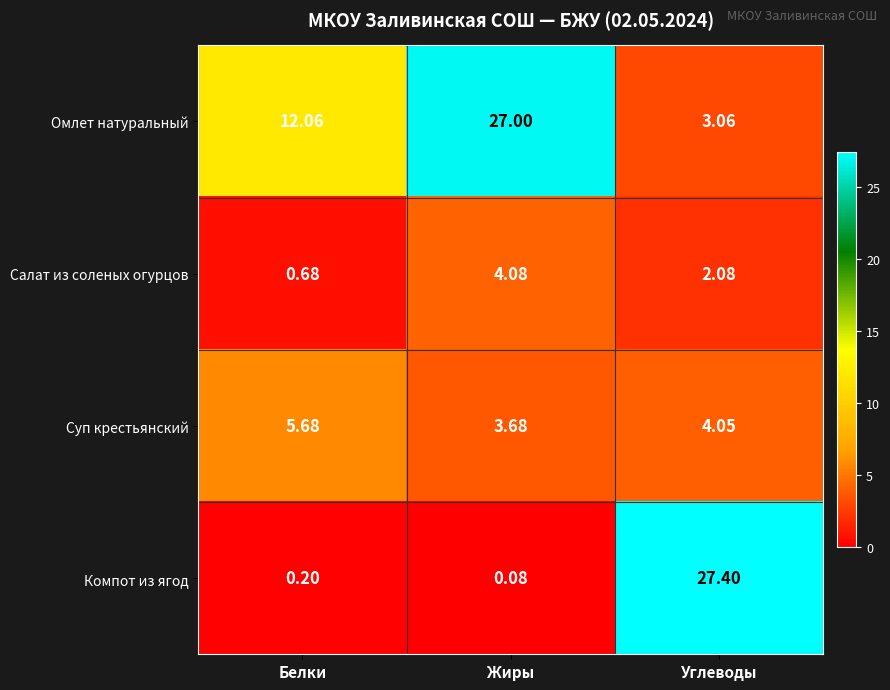

At which category is the sum across all series the highest?

Углеводы